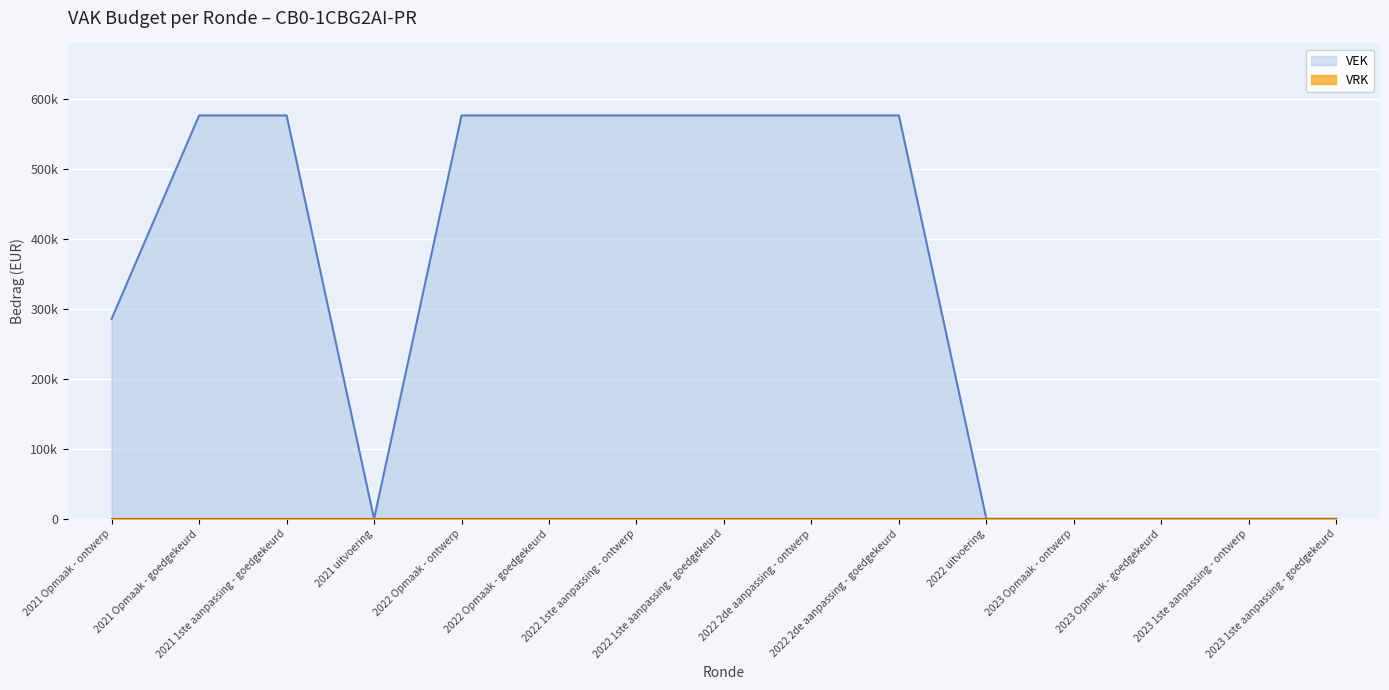

Rank the categories by value from lowest to highest.

2021 uitvoering, 2022 uitvoering, 2023 Opmaak - ontwerp, 2023 Opmaak - goedgekeurd, 2023 1ste aanpassing - ontwerp, 2023 1ste aanpassing - goedgekeurd, 2021 Opmaak - ontwerp, 2021 Opmaak - goedgekeurd, 2021 1ste aanpassing - goedgekeurd, 2022 Opmaak - ontwerp, 2022 Opmaak - goedgekeurd, 2022 1ste aanpassing - ontwerp, 2022 1ste aanpassing - goedgekeurd, 2022 2de aanpassing - ontwerp, 2022 2de aanpassing - goedgekeurd